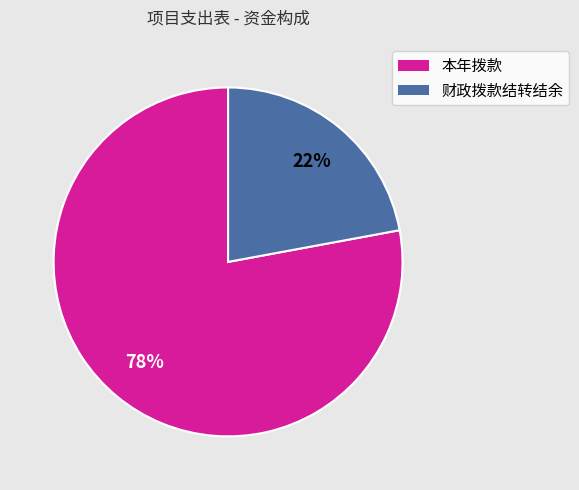

True or false: 财政拨款结转结余 accounts for 8% of the total.

False